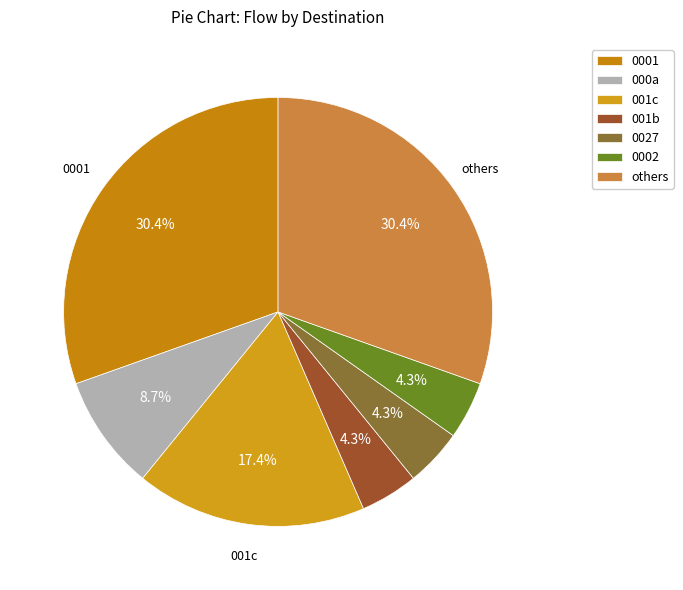

Is there any slice that represents more than half of the pie?

No